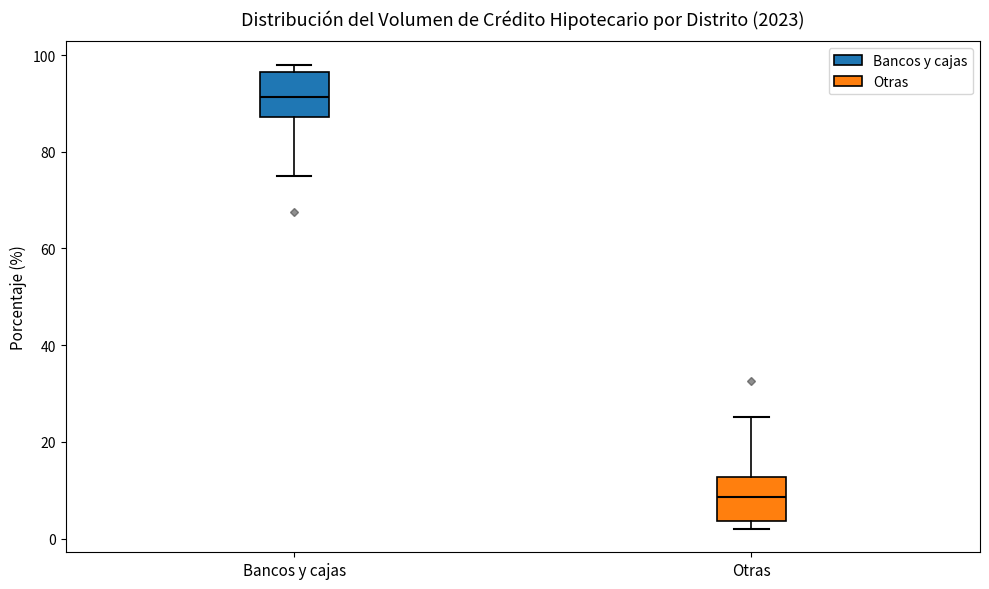

Which box's median line is the lowest?

Otras